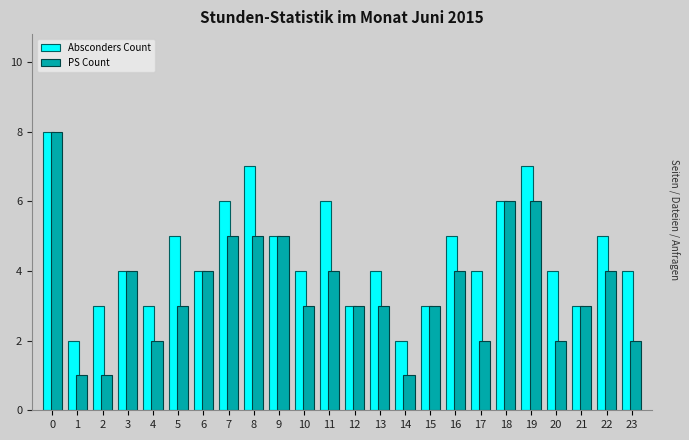

What is the total value across all series at 12?

6